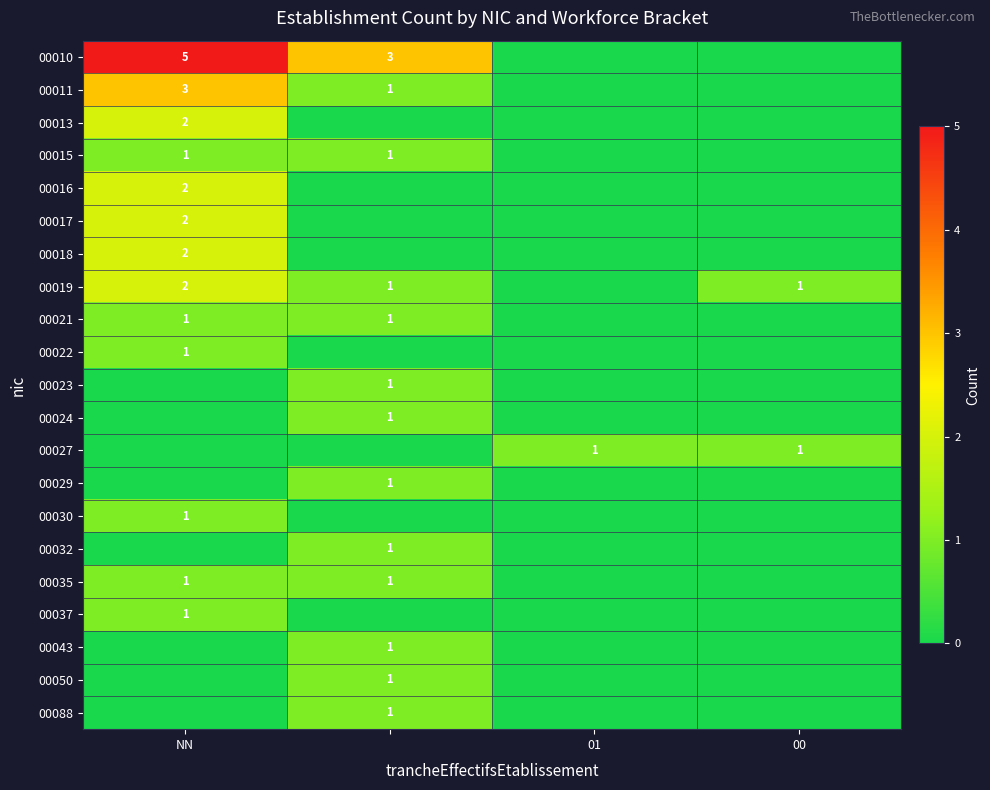

At how many categories does at least one series exceed 2?

2